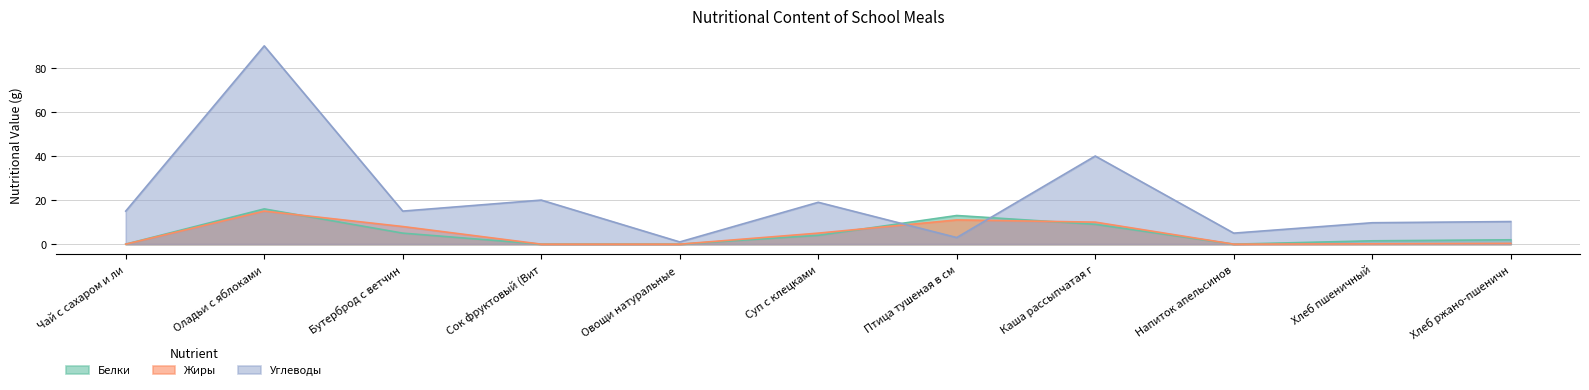

What is the difference between the Белки values at Бутерброд с ветчин and Суп с клецками?

1.0